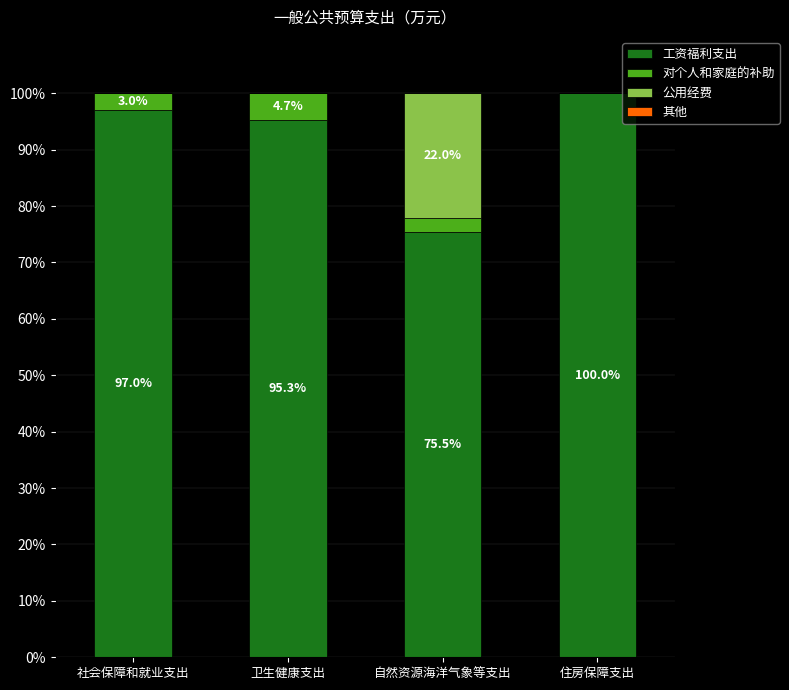

What is the sum of all 工资福利支出 values?

367.8